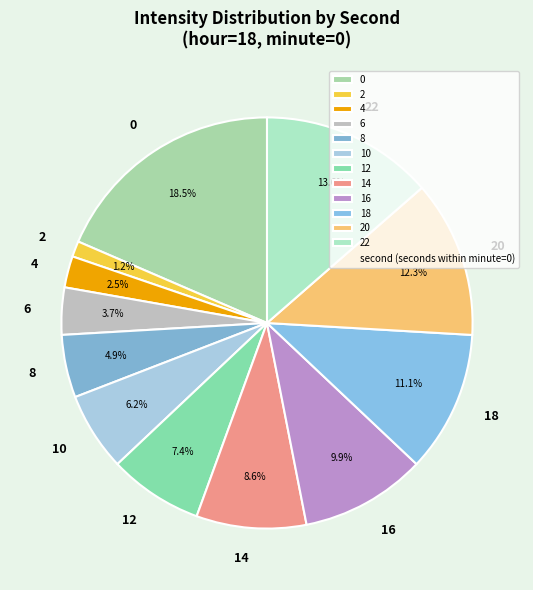

Which has a higher value, 20 or 16?

20